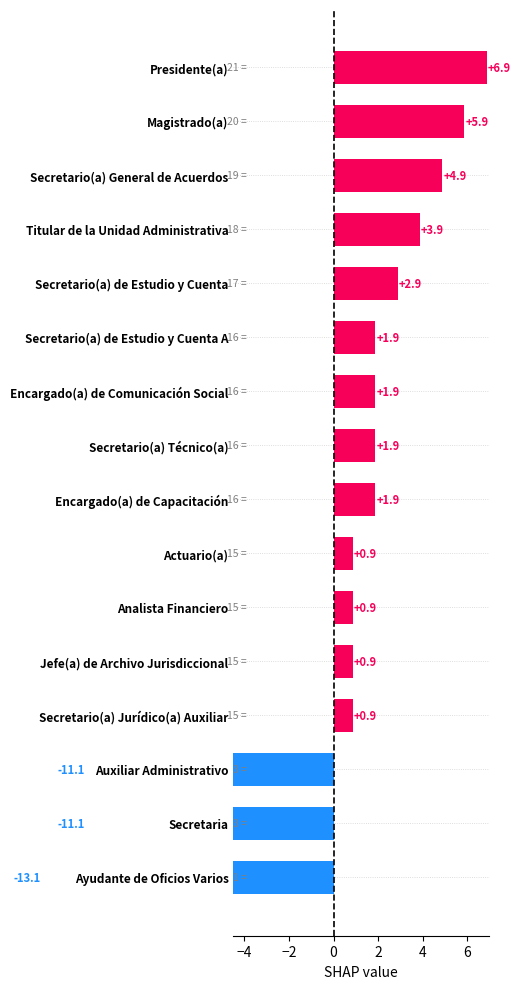

How many values are below 1?

7